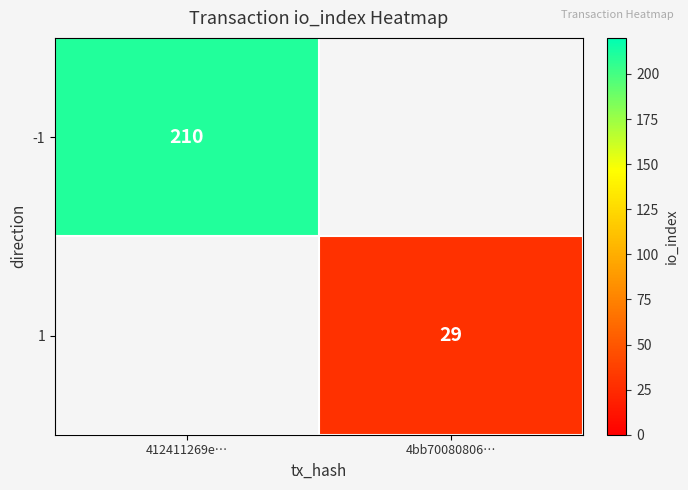

How many distinct data groups are displayed?

2